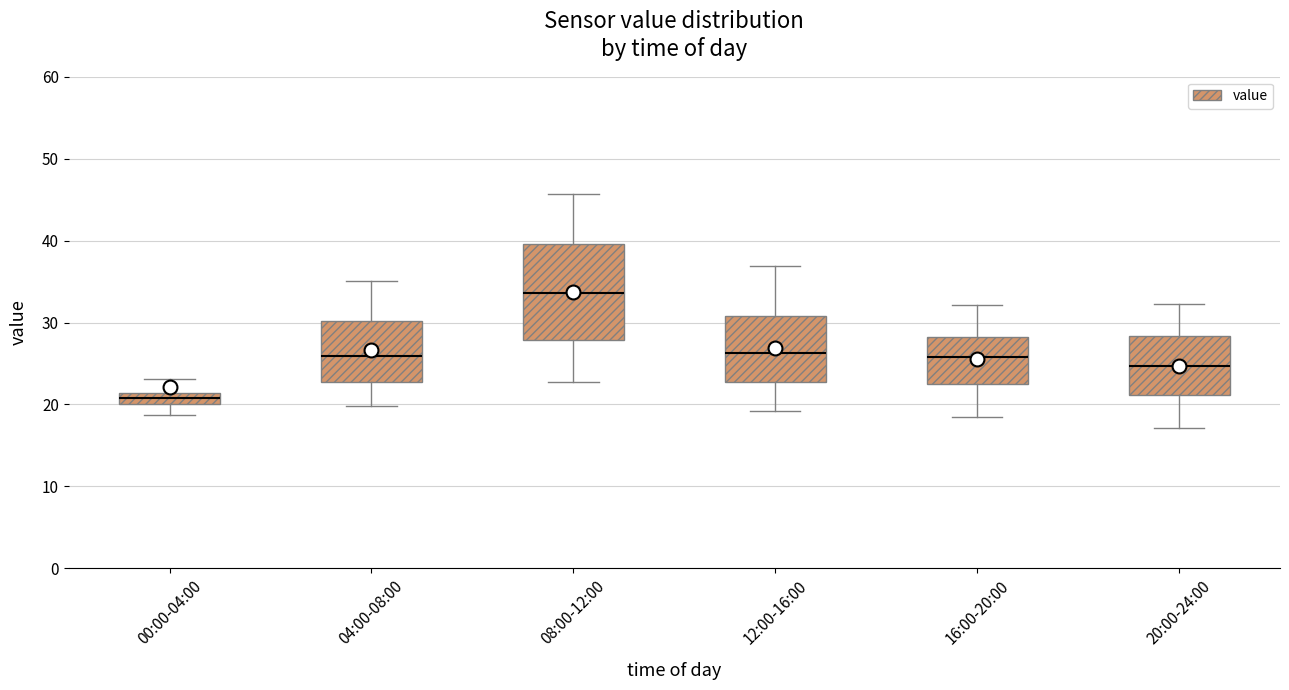

Where is the lower edge of the box for 16:00-20:00 on the y-axis? The values are not printed on the chart, so give them approximately, as read against the axis.

23